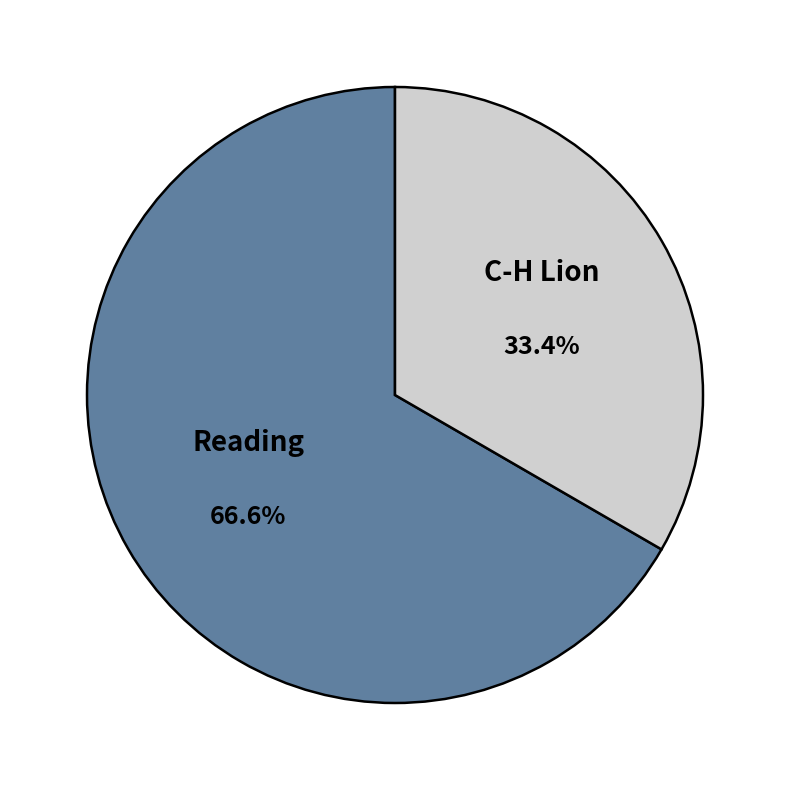

Rank the categories by value from highest to lowest.

Reading, C-H Lion